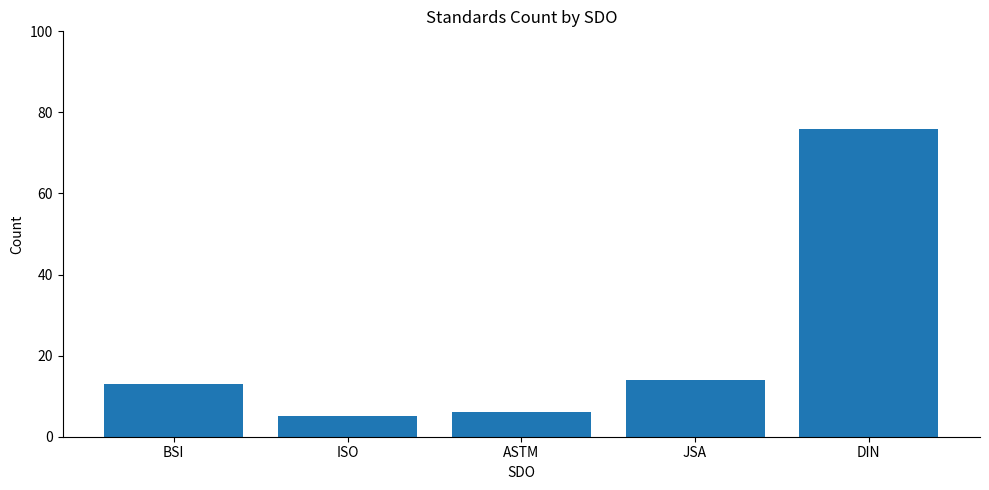

Reading left to right, what are all the values shown in this chart?

BSI=13	ISO=5	ASTM=6	JSA=14	DIN=76